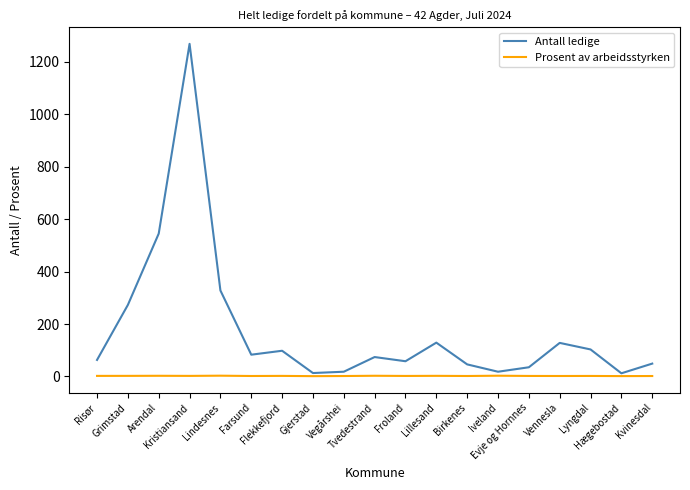

How many lines are shown in the chart?

2